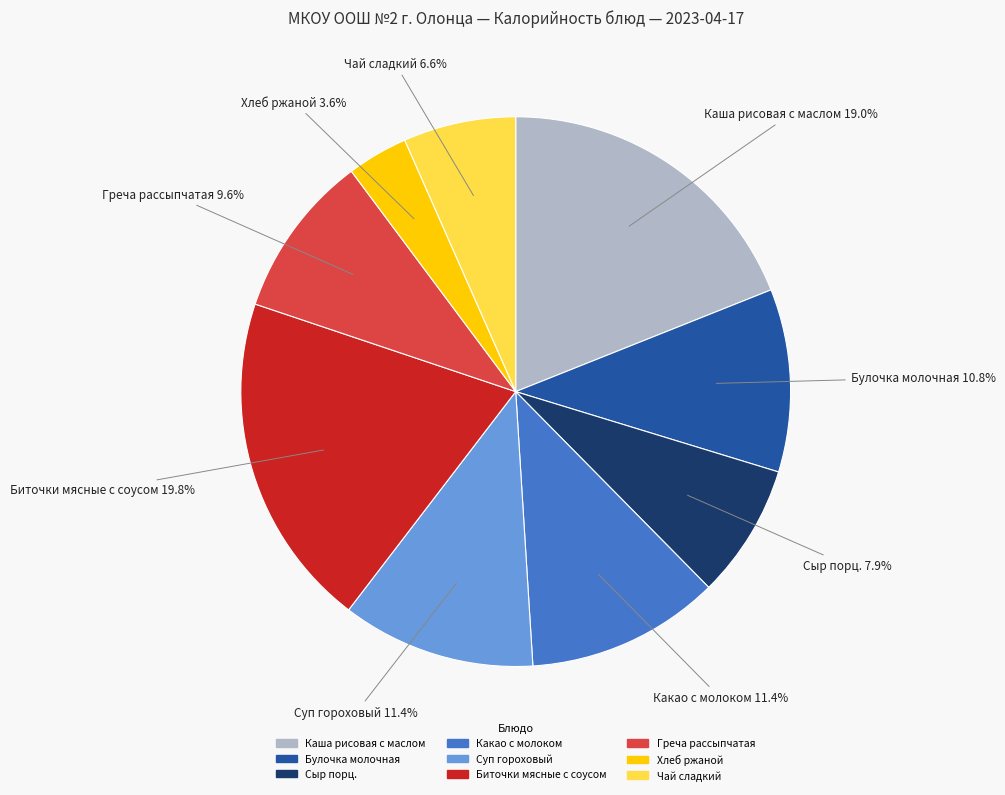

Do Булочка молочная and Чай сладкий together represent more than half of the pie?

No